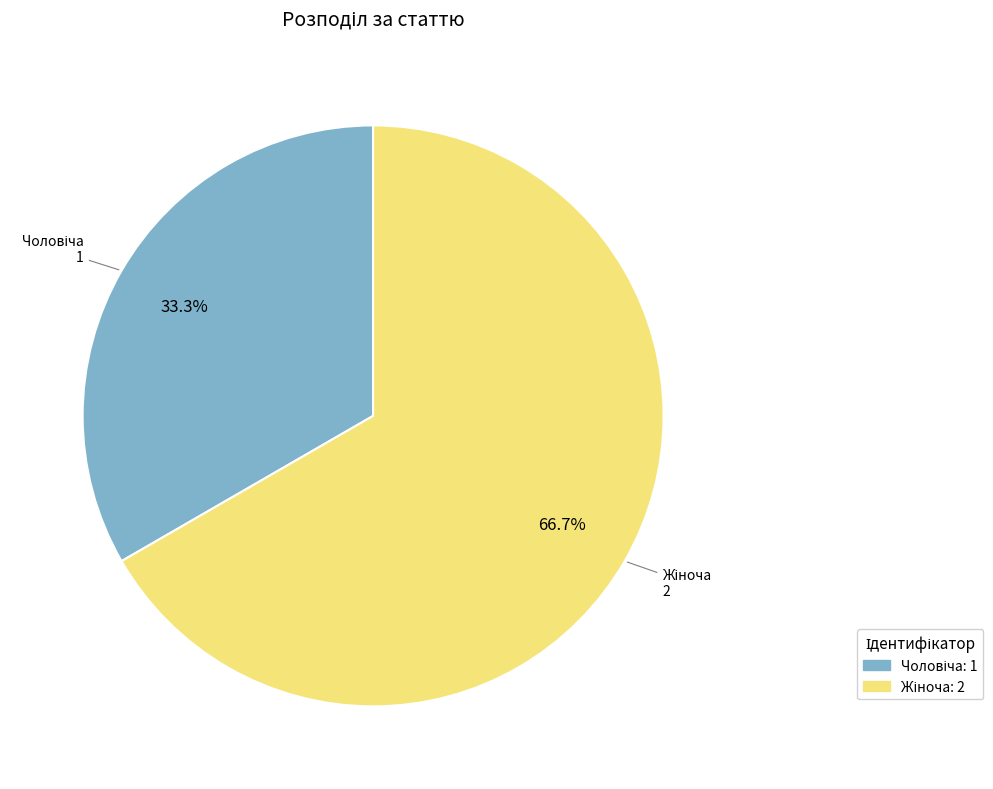

Is there a majority slice in this chart?

Yes